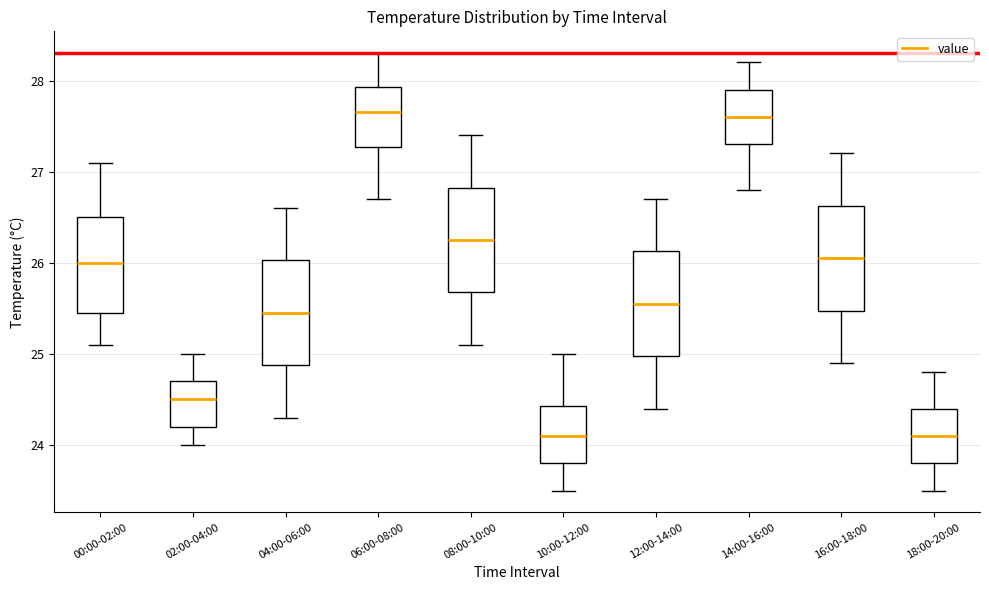

Where does the median line of the box for 18:00-20:00 sit on the y-axis? The values are not printed on the chart, so give them approximately, as read against the axis.

24.1